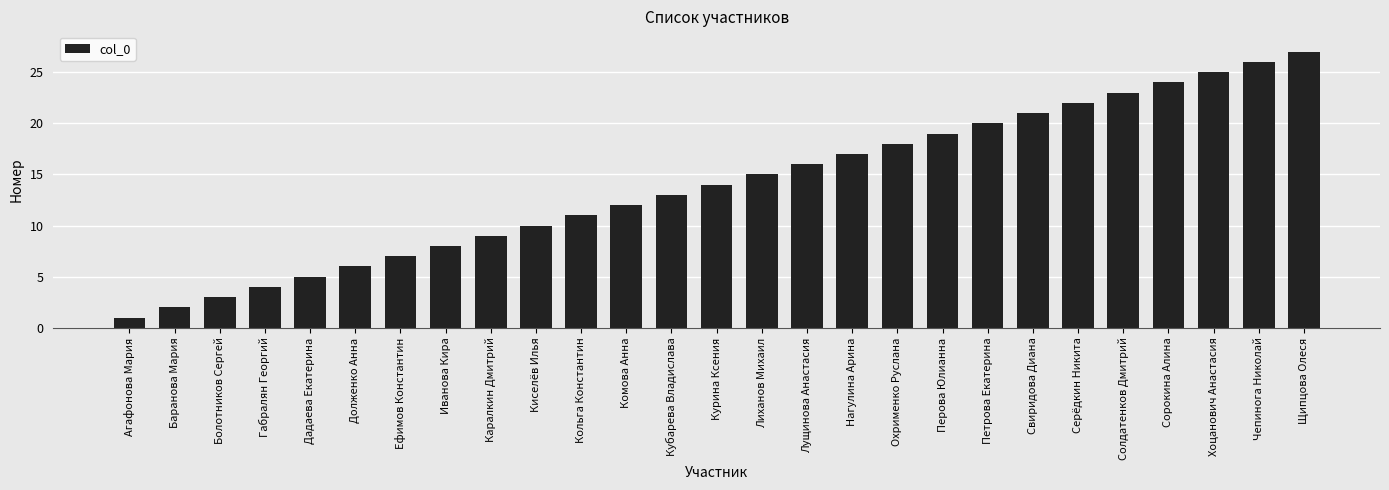

What is the sum of all values?

378